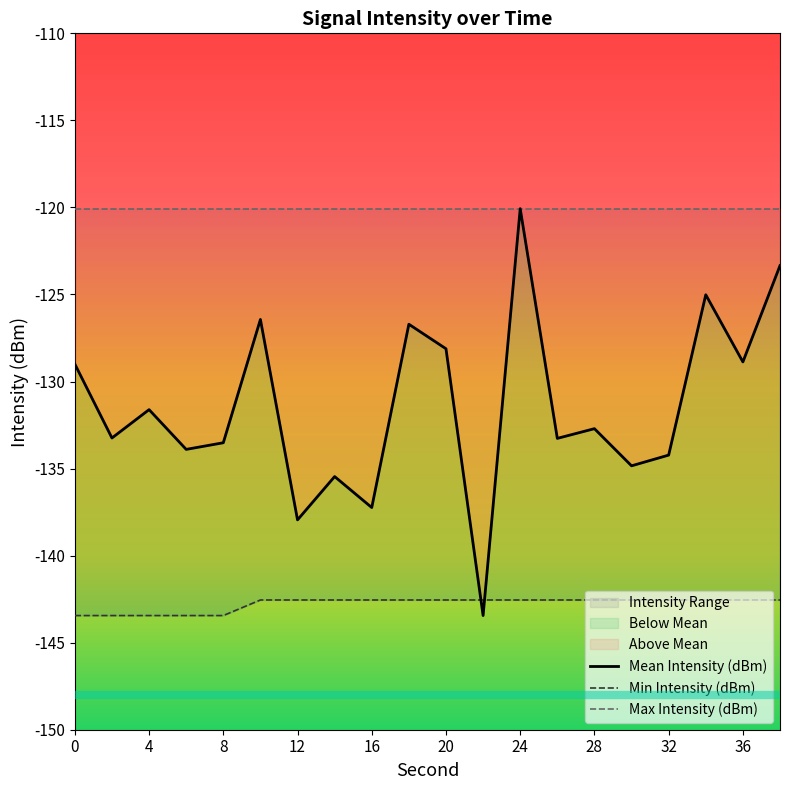

What is the difference between the highest and lowest values at 26?

9.3